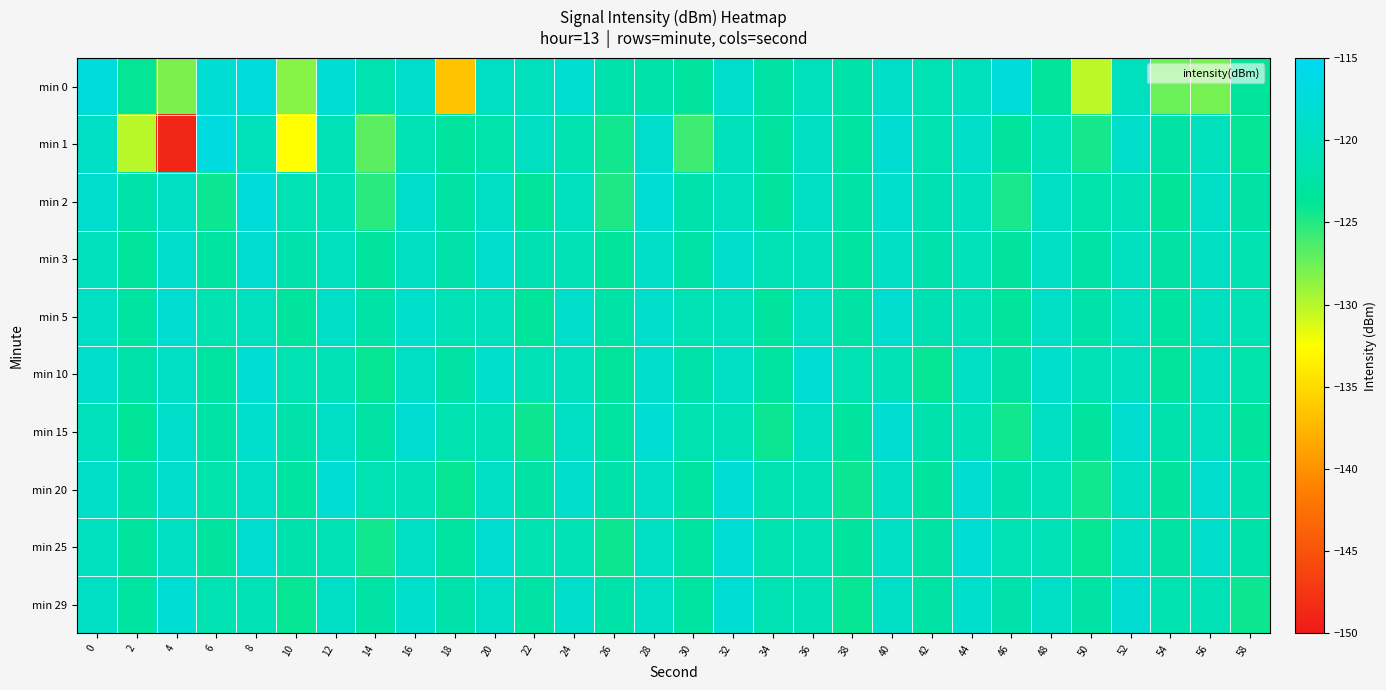

What is the maximum value shown in the chart?

-116.9